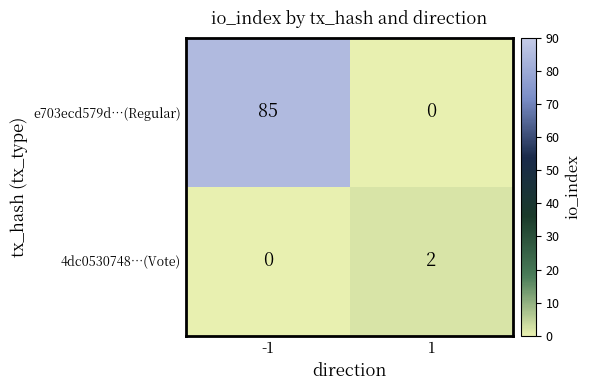

Which series has the largest total across all categories?

e703ecd579d…(Regular)